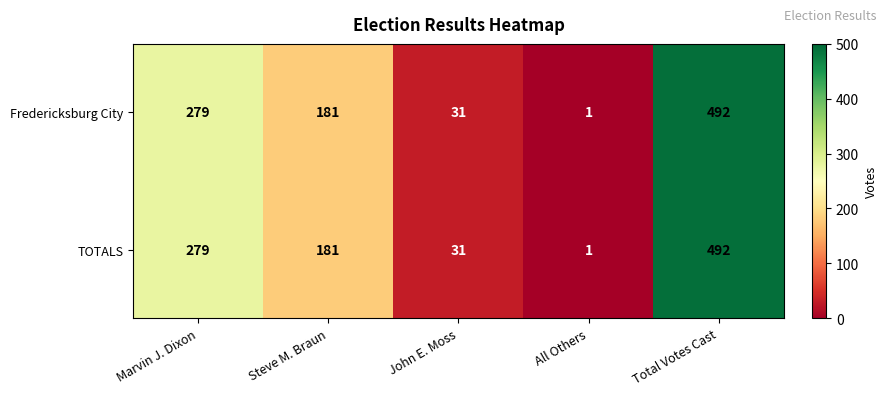

Rank the categories by Fredericksburg City value from highest to lowest.

Total Votes Cast, Marvin J. Dixon, Steve M. Braun, John E. Moss, All Others